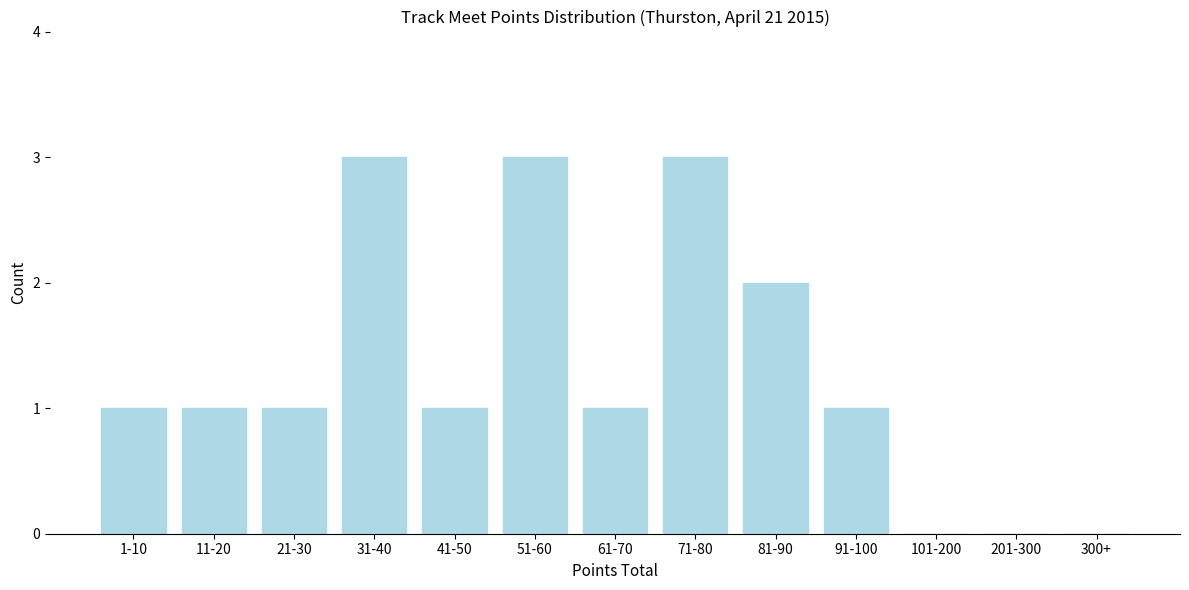

Reading left to right, list all the values displayed in this chart.

1-10=1	11-20=1	21-30=1	31-40=3	41-50=1	51-60=3	61-70=1	71-80=3	81-90=2	91-100=1	101-200=0	201-300=0	300+=0